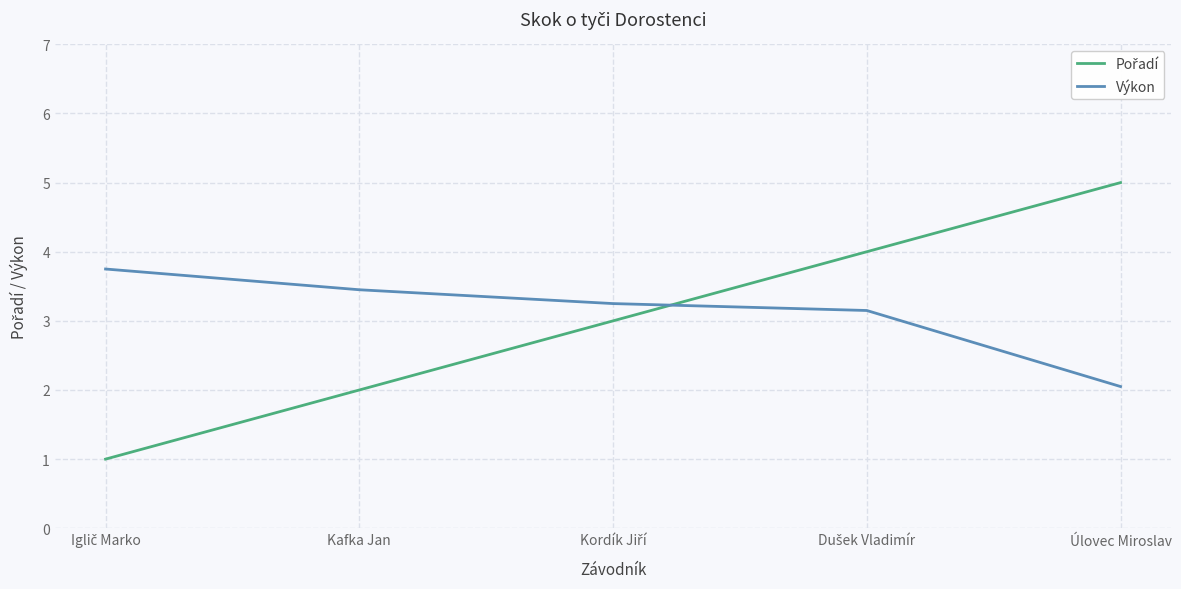

What is the difference between the maximum and minimum values in the Výkon series?

1.7